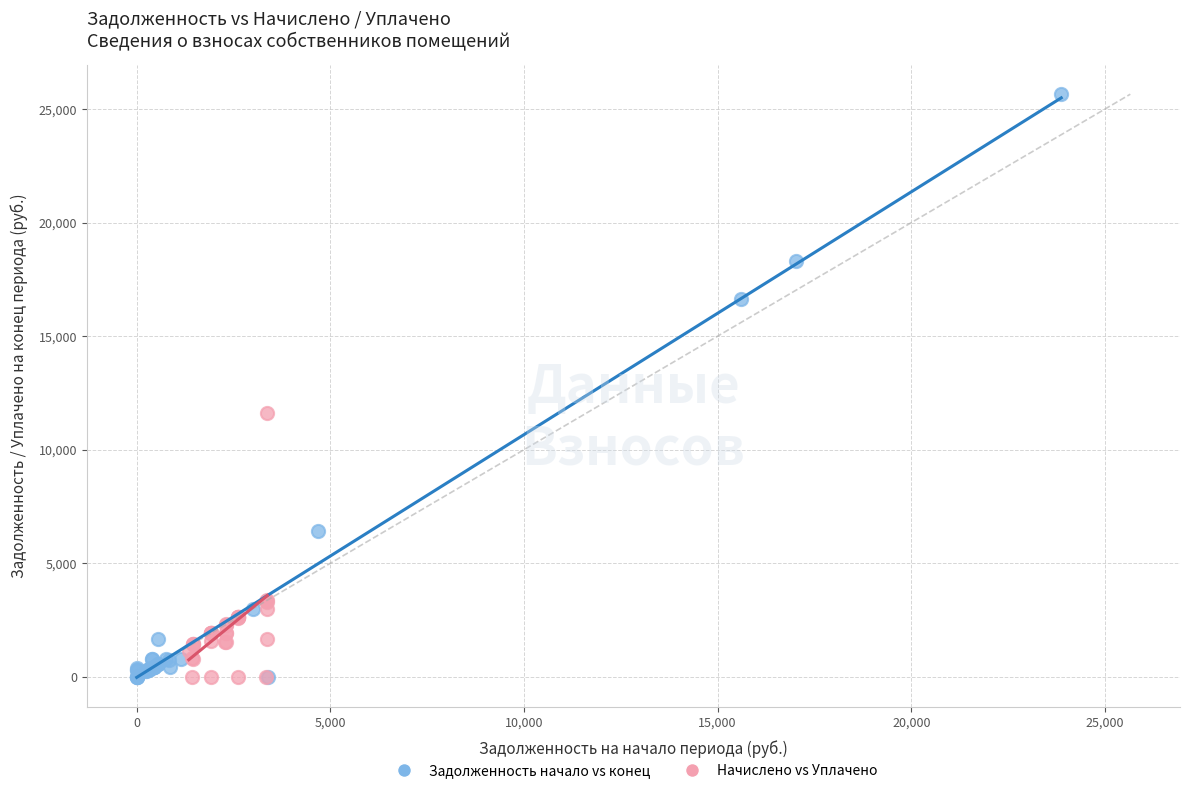

Which series has the widest spread of Y values?

Задолженность начало vs конец